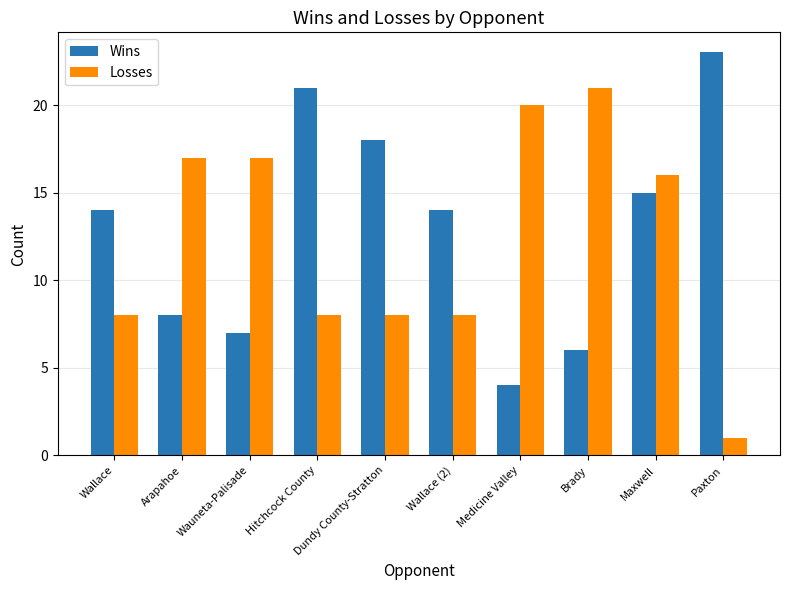

What is the label of the 5th bar from the left?

Dundy County-Stratton